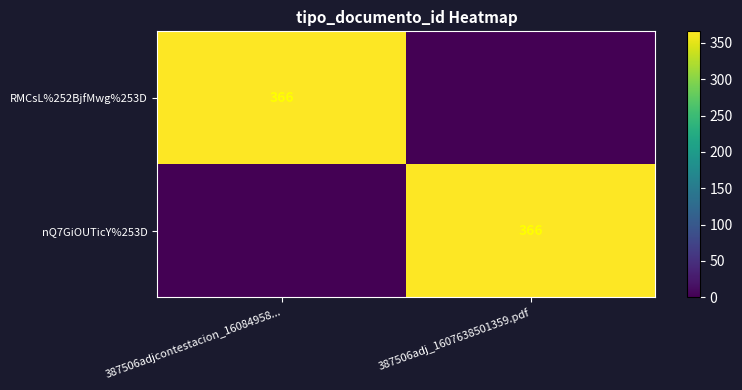

The value of RMCsL%252BjfMwg%253D at 387506adjcontestacion_16084958... is 636. True or false?

False